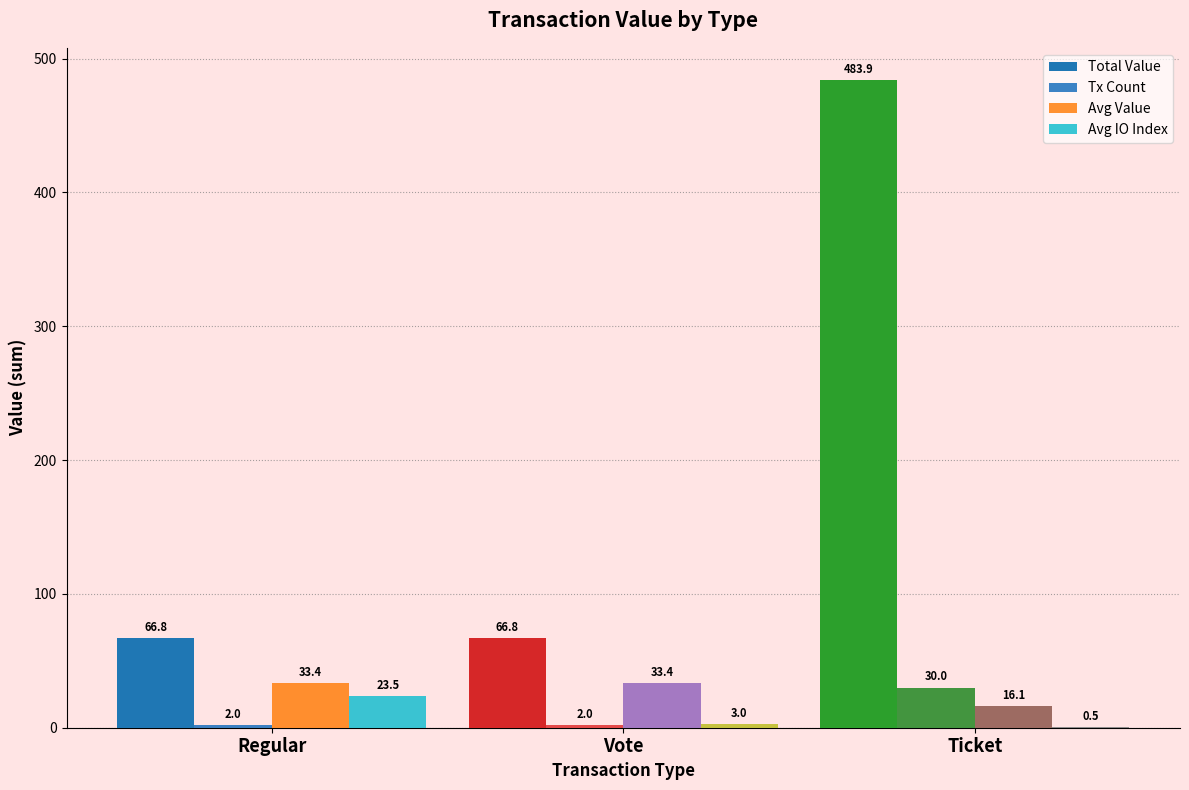

The Avg Value series shows 15.5 at Vote. True or false?

False